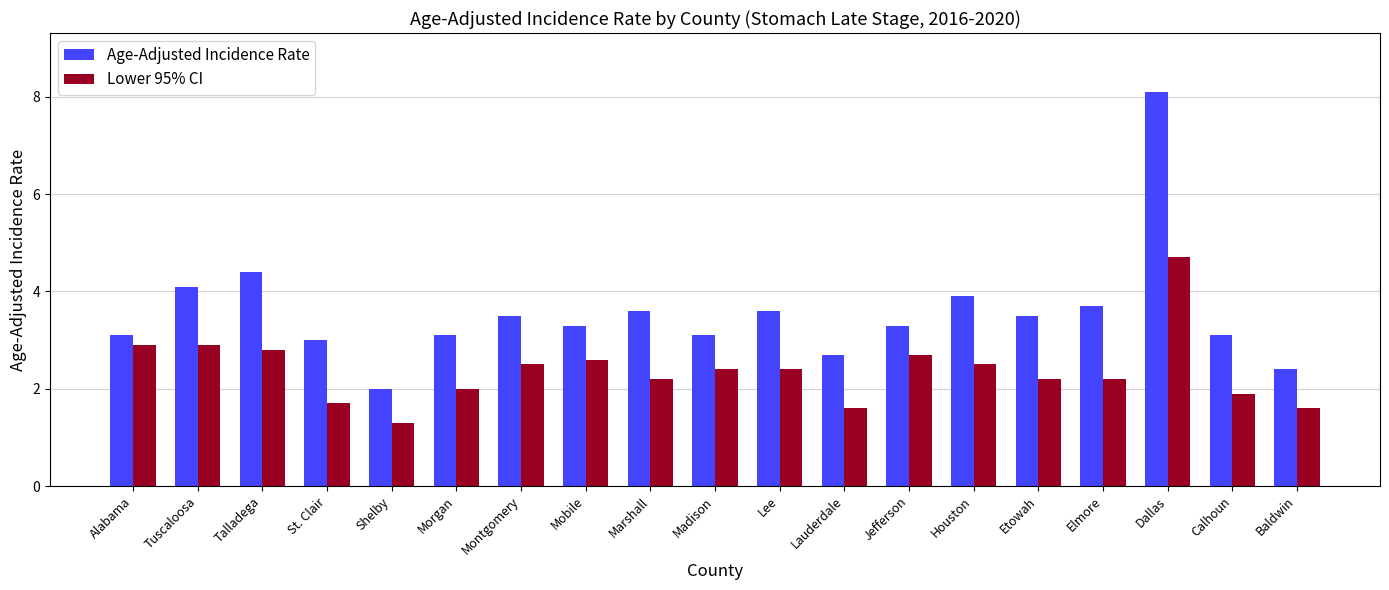

Reading left to right, extract all data points from this chart.

Age-Adjusted Incidence Rate: 3.1	4.1	4.4	3.0	2.0	3.1	3.5	3.3	3.6	3.1	3.6	2.7	3.3	3.9	3.5	3.7	8.1	3.1	2.4
Lower 95% CI: 2.9	2.9	2.8	1.7	1.3	2.0	2.5	2.6	2.2	2.4	2.4	1.6	2.7	2.5	2.2	2.2	4.7	1.9	1.6